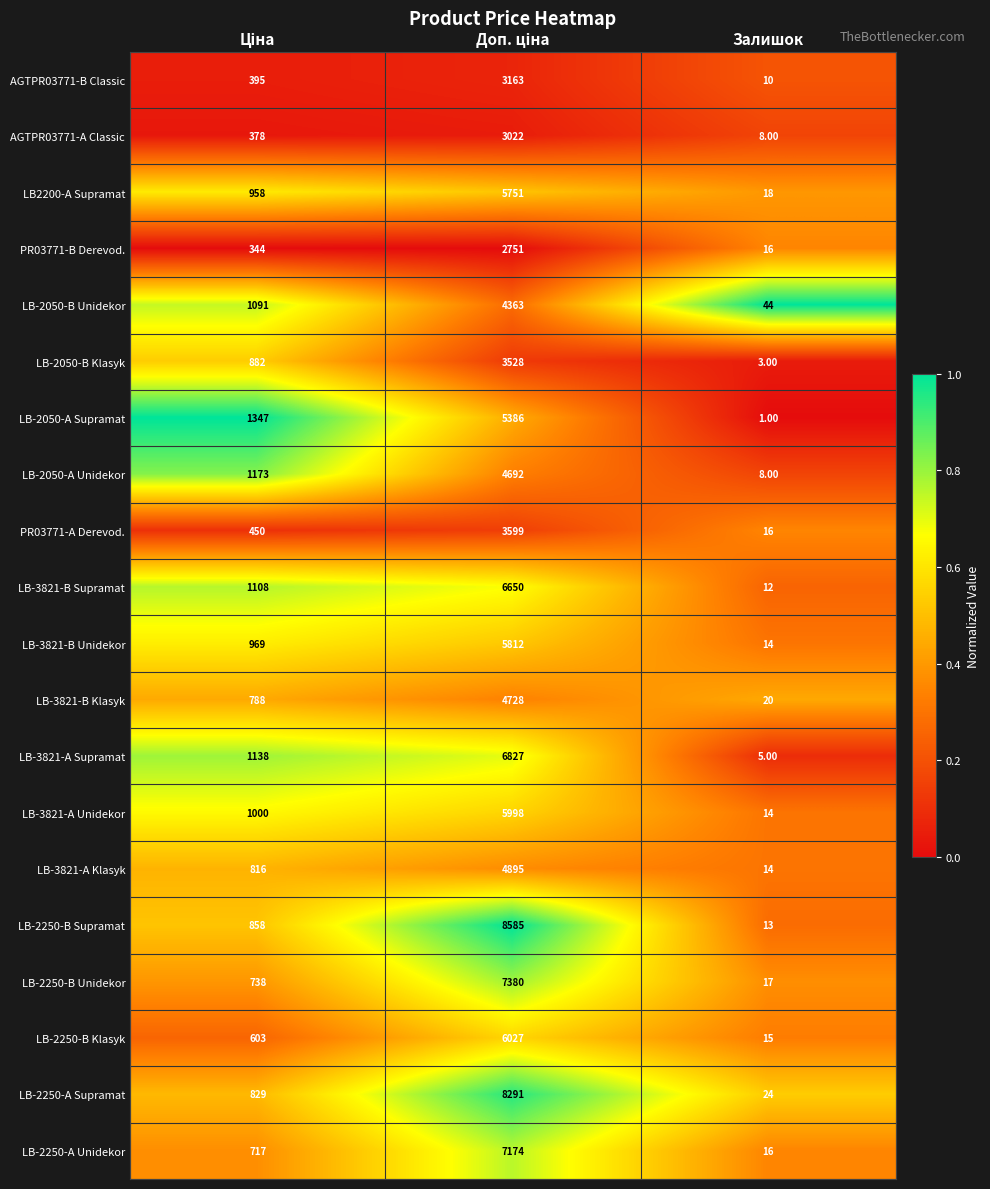

Which label corresponds to the smallest value in the chart?

Залишок